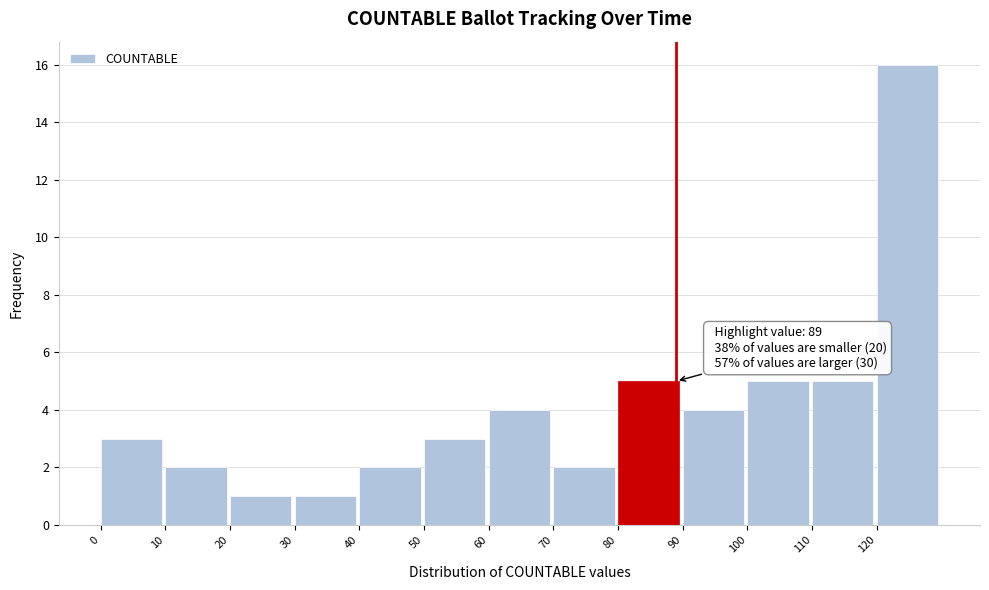

Which range on the x-axis has the tallest bar?

120 to 130